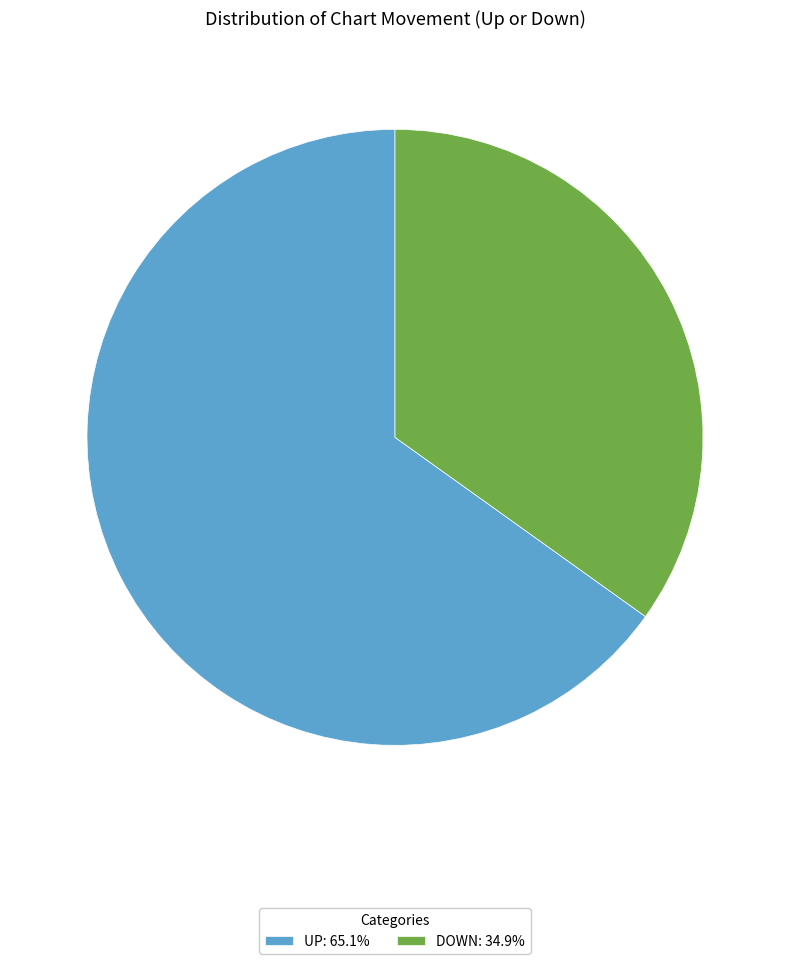

What is the ratio of the value at UP: 65.1% to the value at DOWN: 34.9%?

1.9